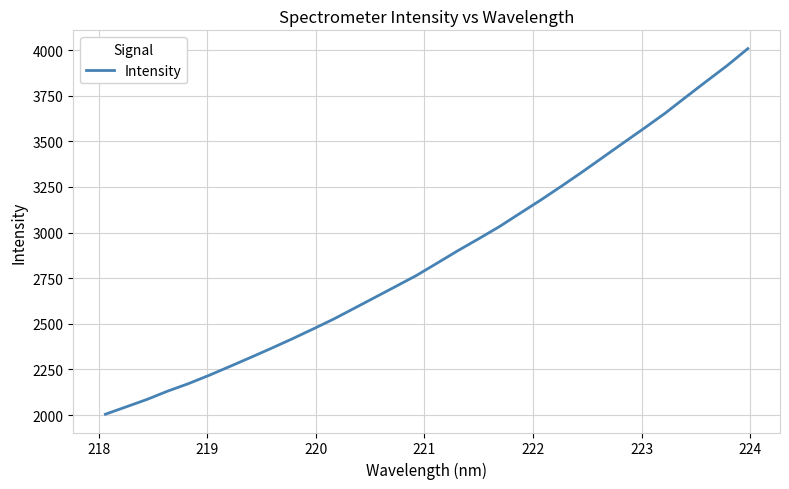

How many lines are shown in the chart?

1